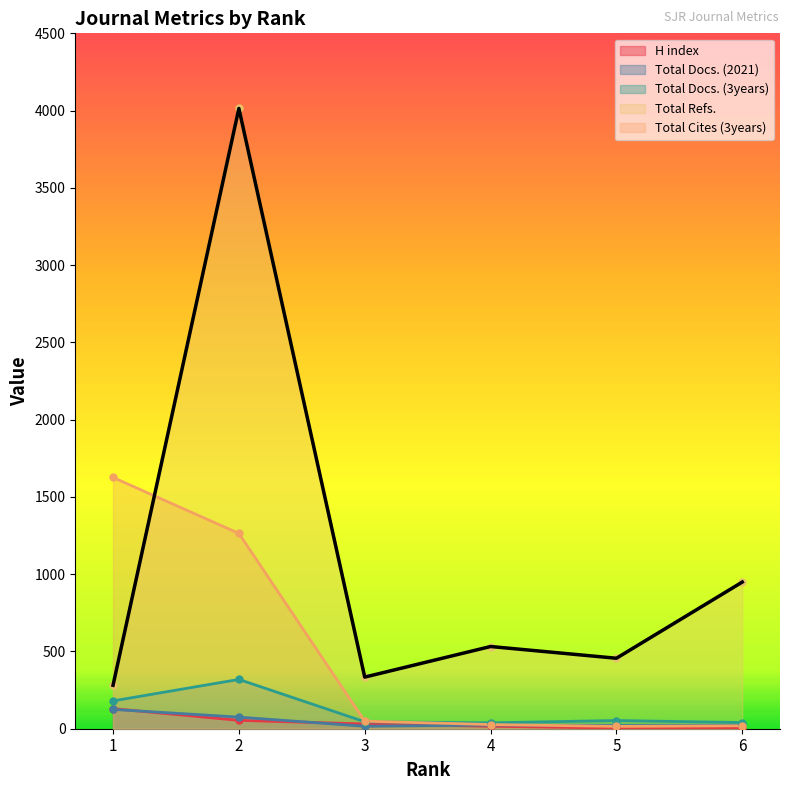

Which series has the largest total across all categories?

Total Refs.